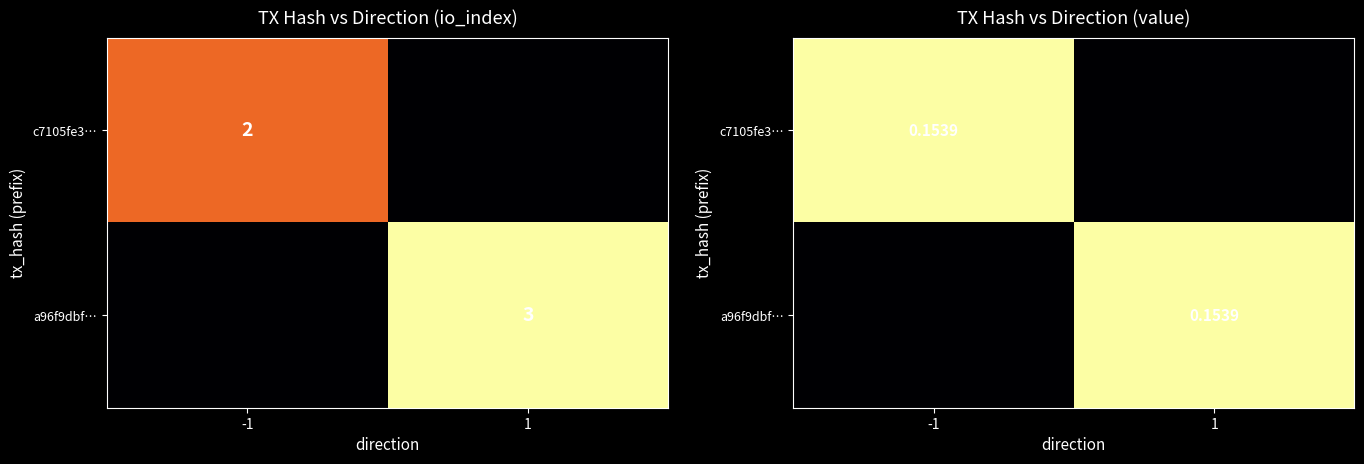

Which series changed the most between -1 and 1?

c7105fe3…